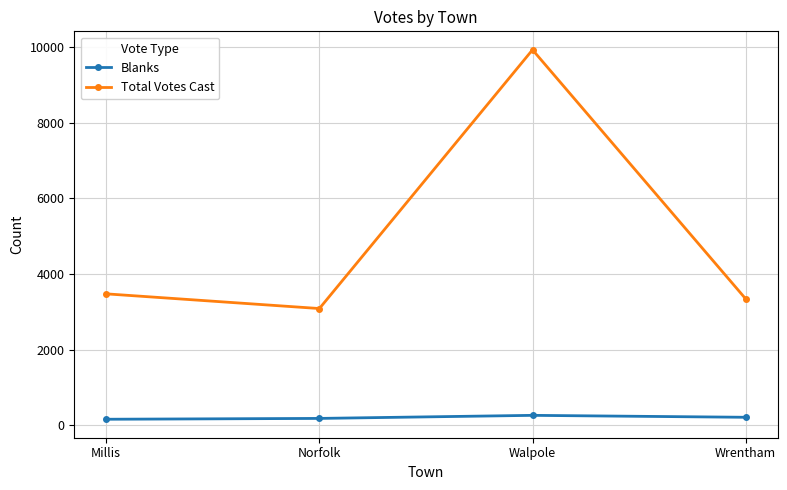

What is the minimum value for Blanks?

163